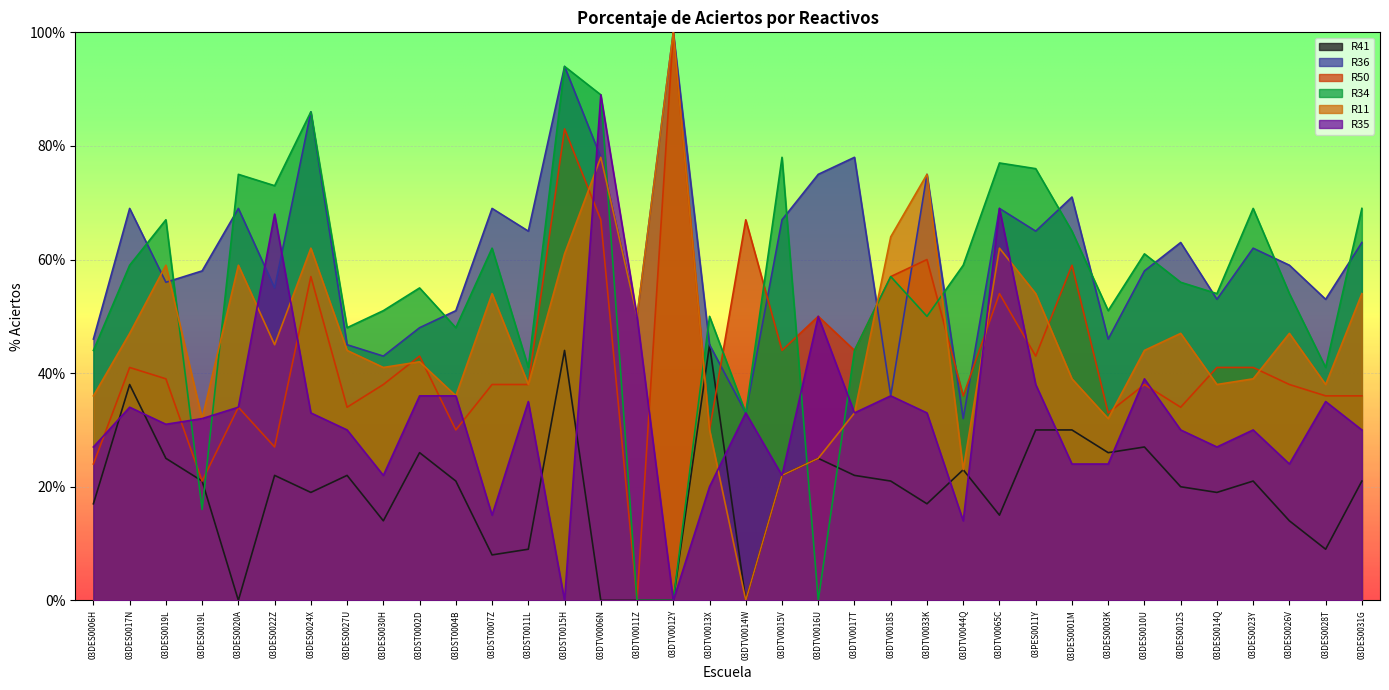

After their last crossing, which series has the higher values: R36 or R11?

R11